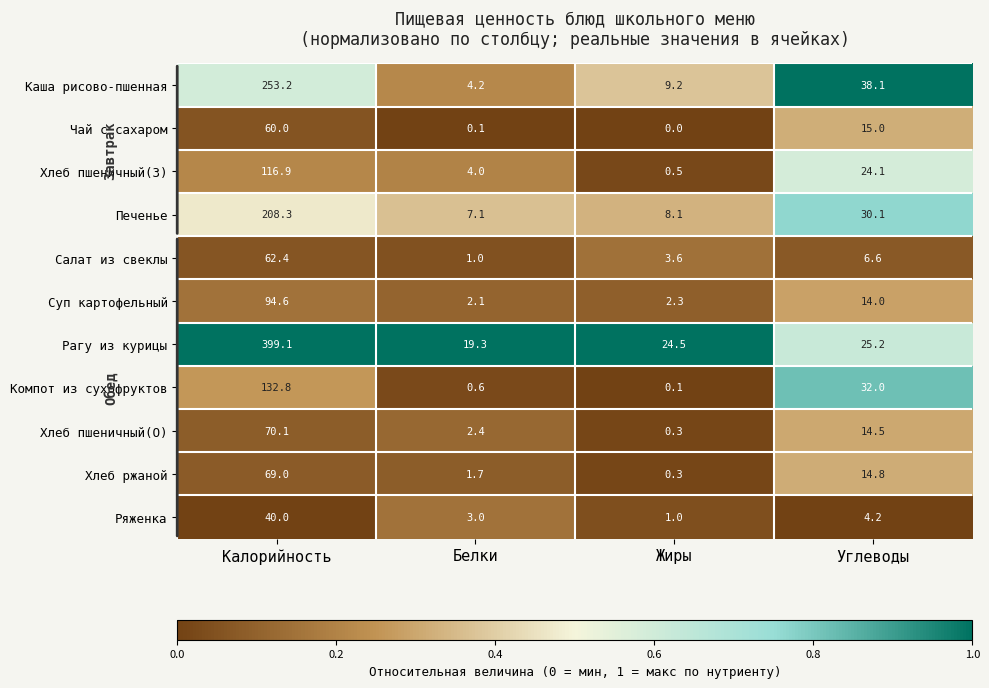

True or false: Каша рисово-пшенная has a value of 2.3 at Белки.

False